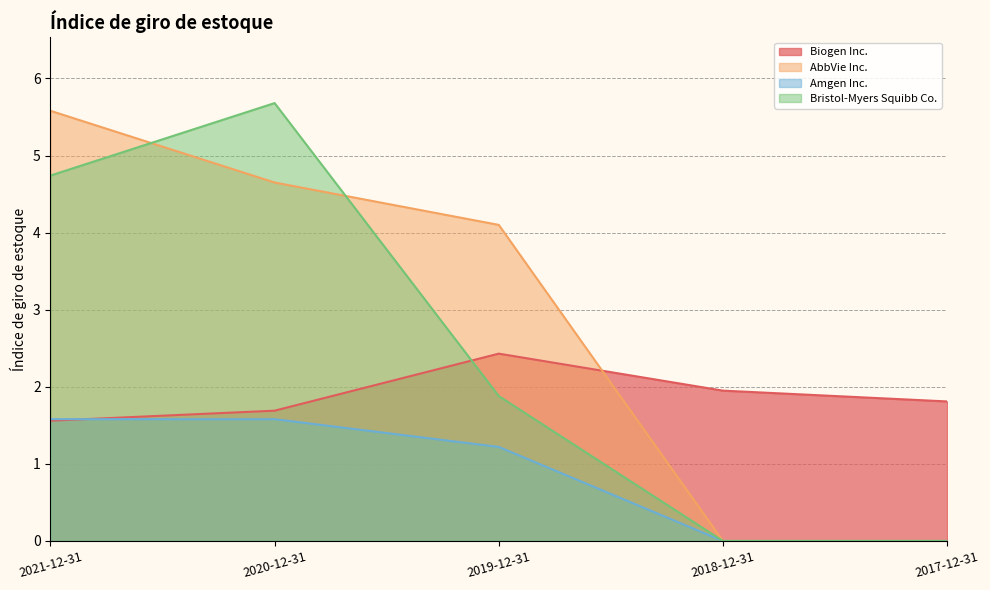

How many data points does each series have?

5